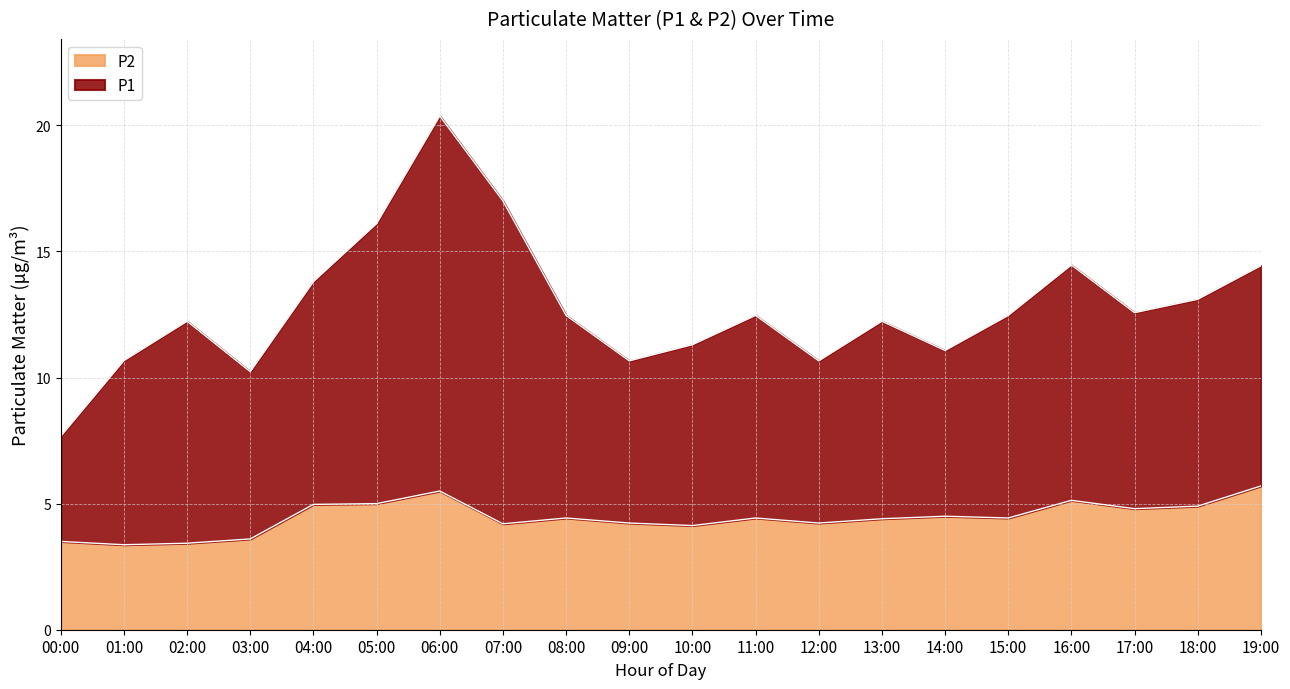

What is the label of the 19th point from the left?

18:00